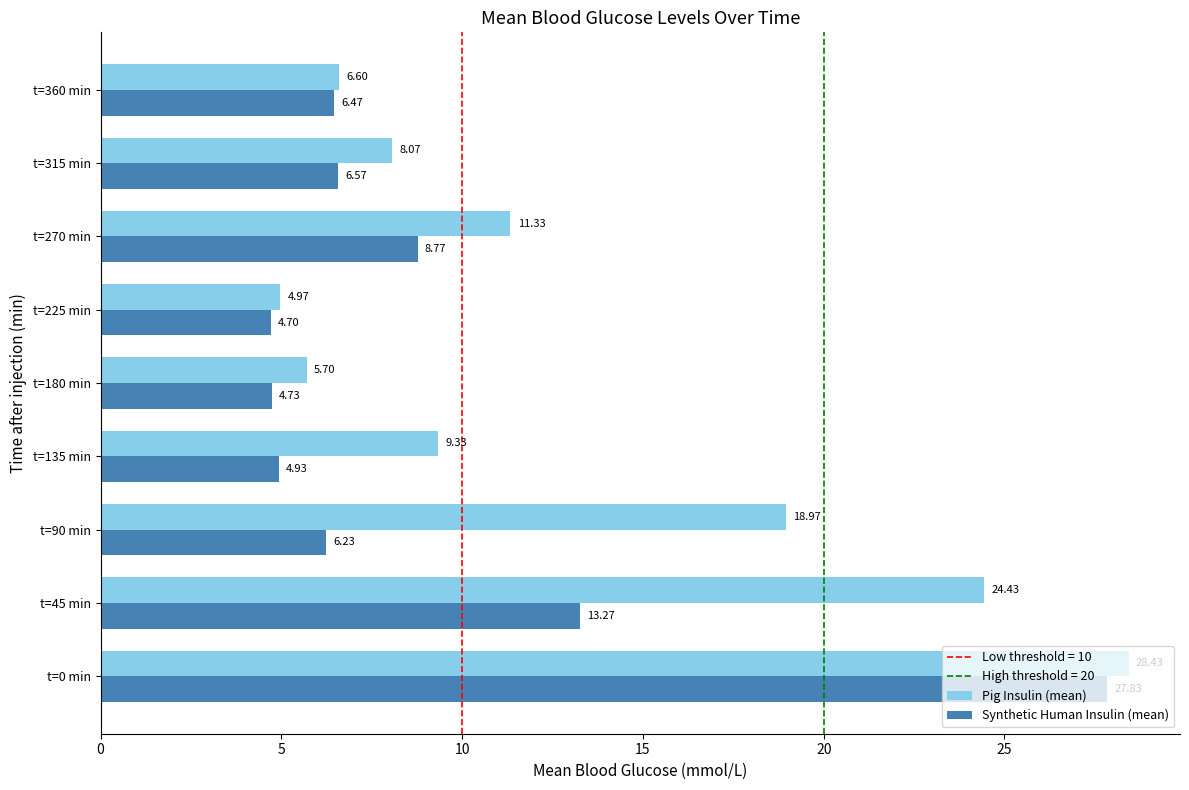

List the labels in order of Synthetic Human Insulin (mean) value, largest first.

t=0 min, t=45 min, t=270 min, t=315 min, t=360 min, t=90 min, t=135 min, t=180 min, t=225 min